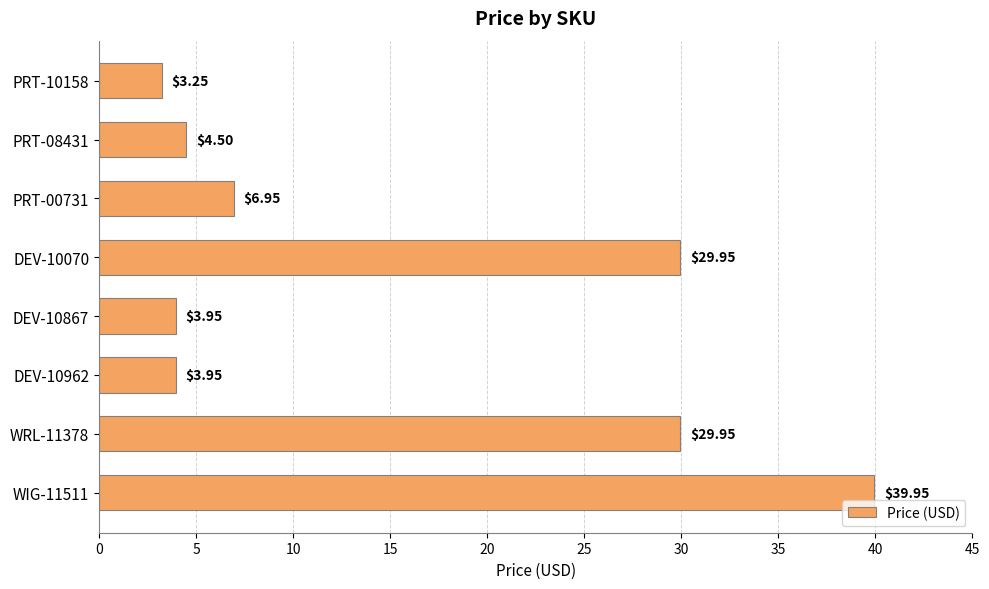

What is the maximum value shown in the chart?

40.0